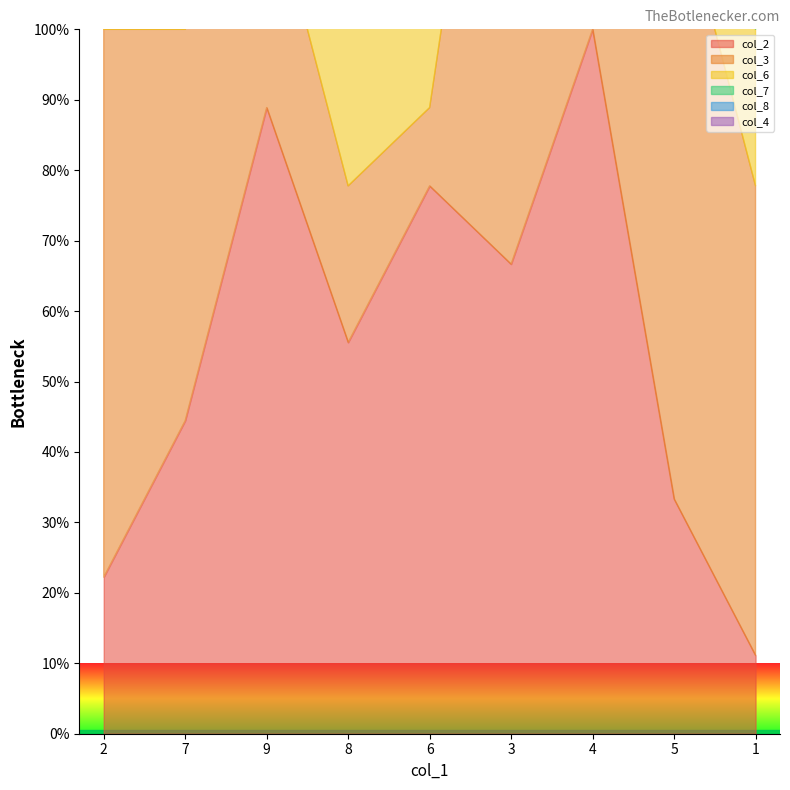

Between 3 and 5, which is larger?

3